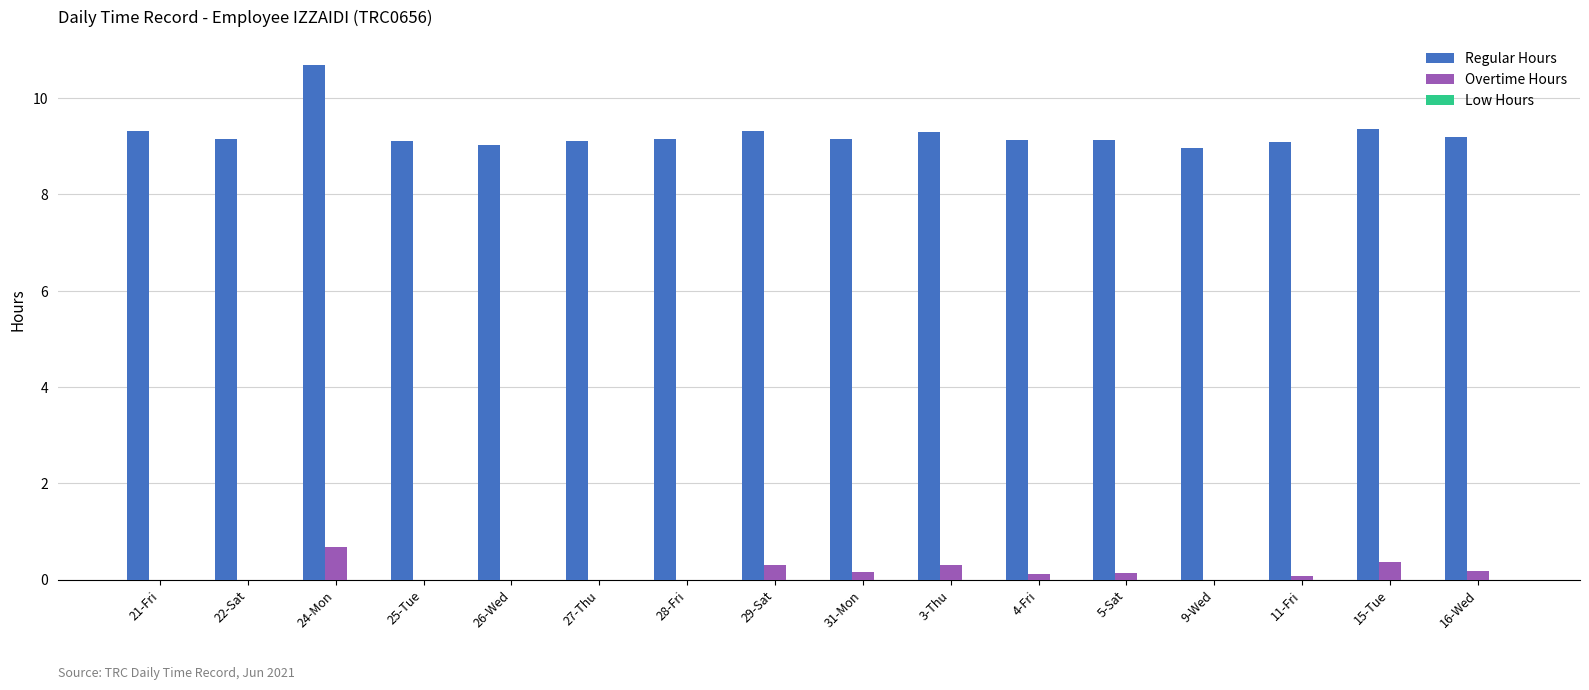

What is the maximum value for Regular Hours?

10.7